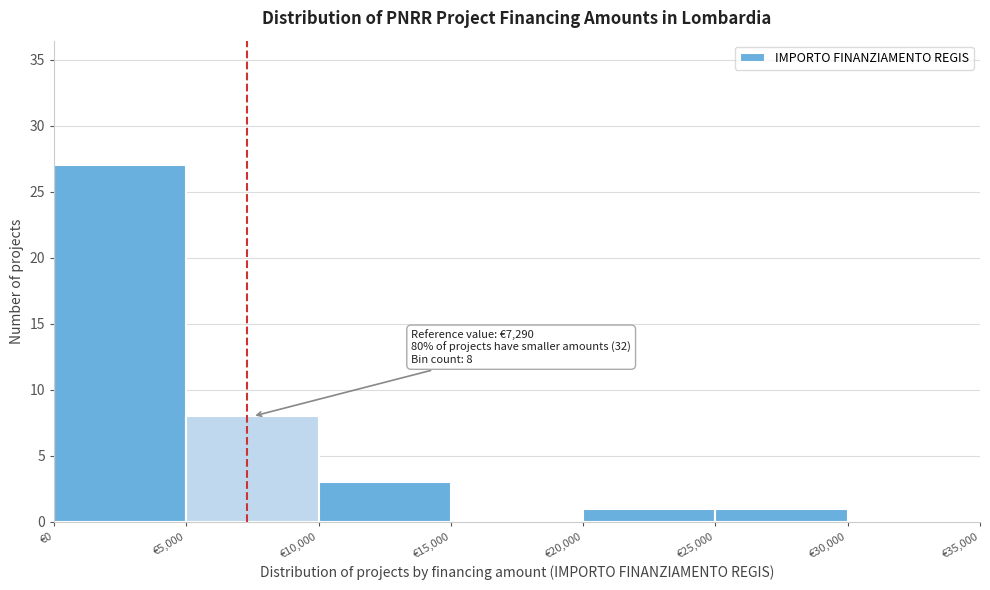

Which range on the x-axis has the tallest bar?

0 to 5000